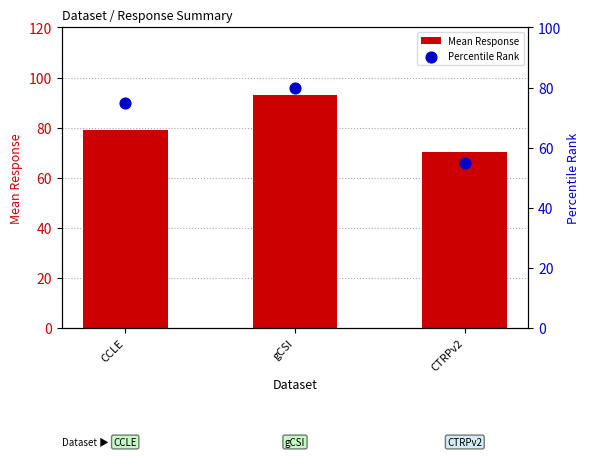

Which series has the largest Y range (max minus min)?

Percentile Rank